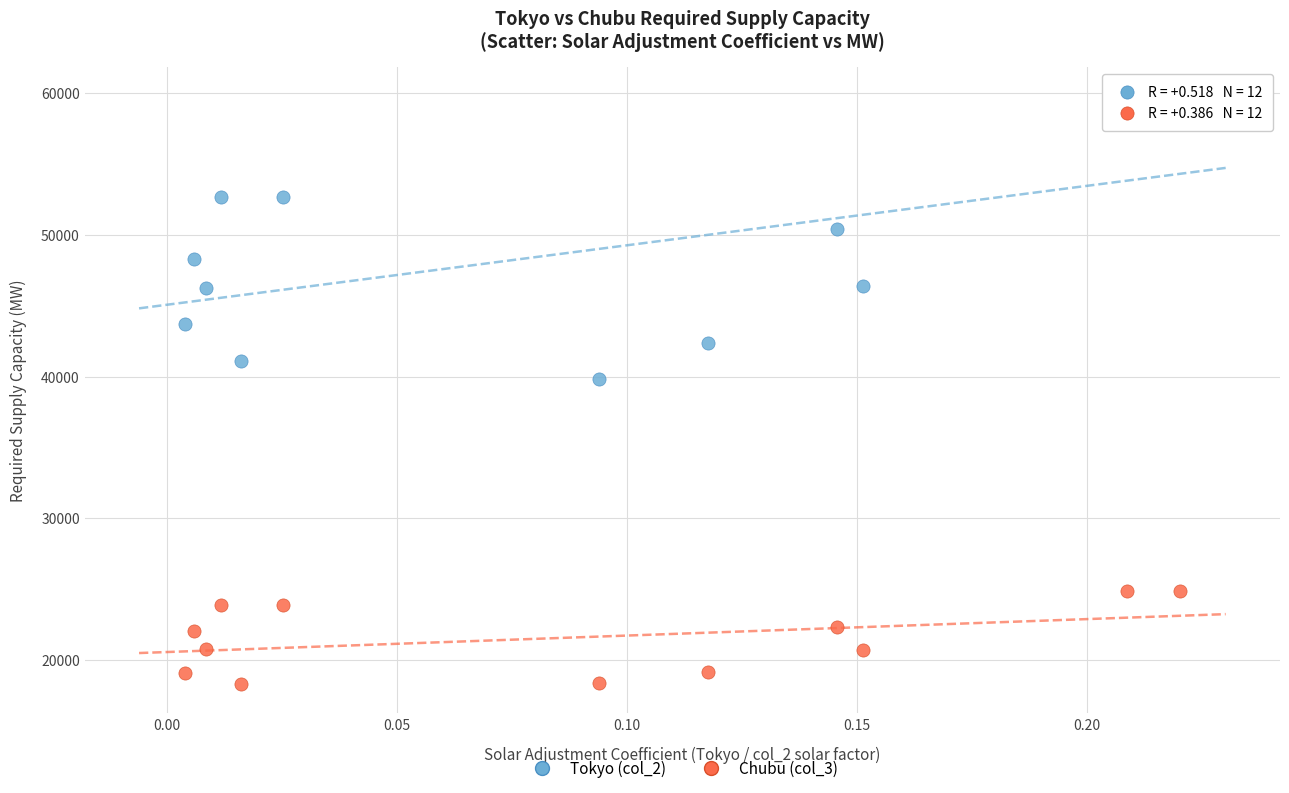

Across all series, what Y value is closest to 39049?

39797.8